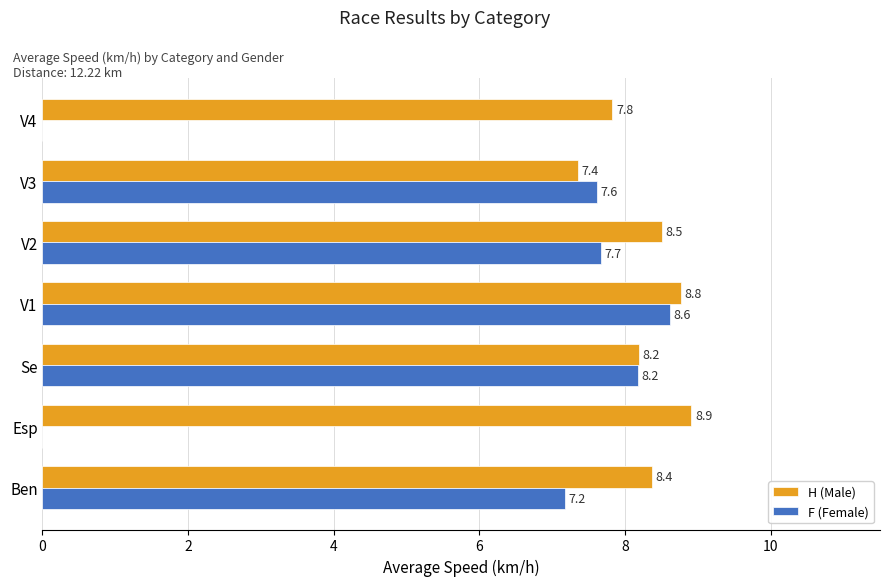

The F (Female) series shows 7.6 at V3. True or false?

True